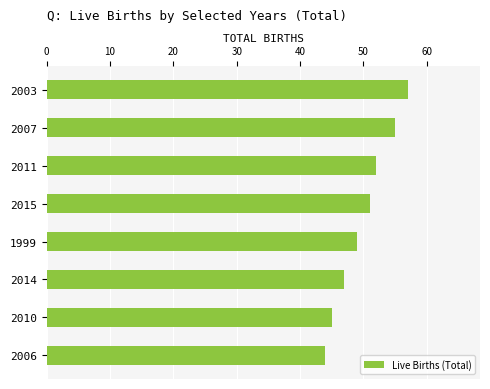

What is the change in value from 2015 to 2006?

-7